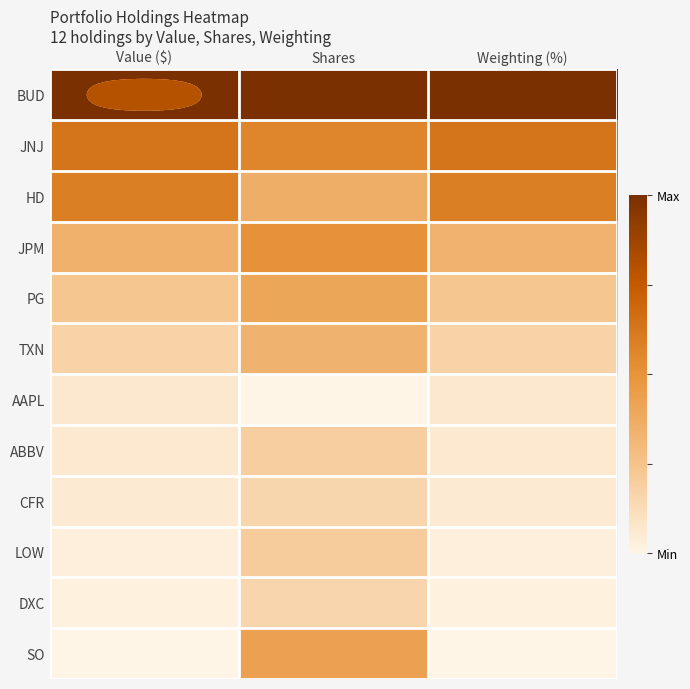

What is the total value across all series at Shares?

4.3